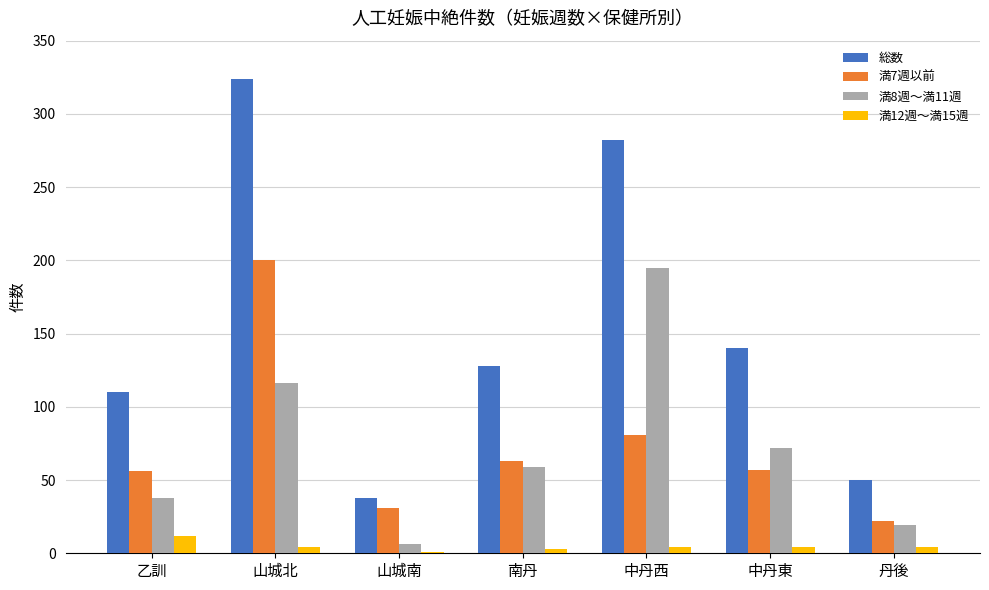

What is the difference between the 総数 values at 中丹西 and 南丹?

154